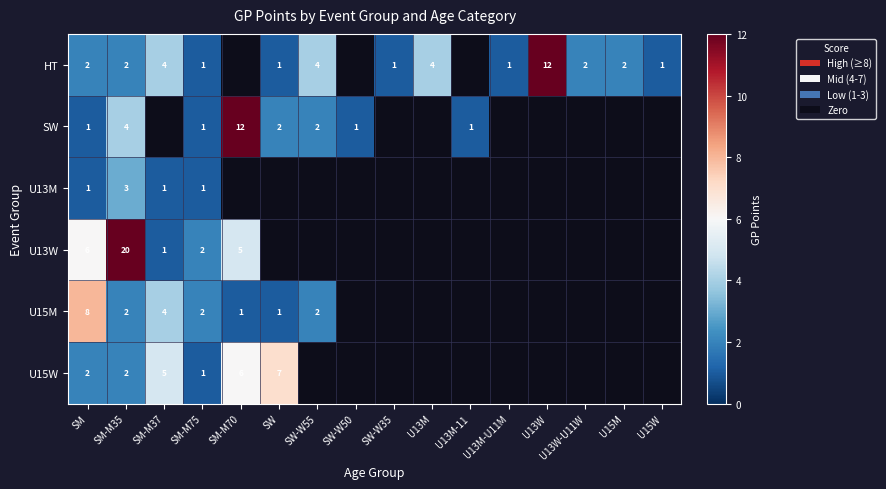

True or false: HT has a value of 4 at U13M.

True